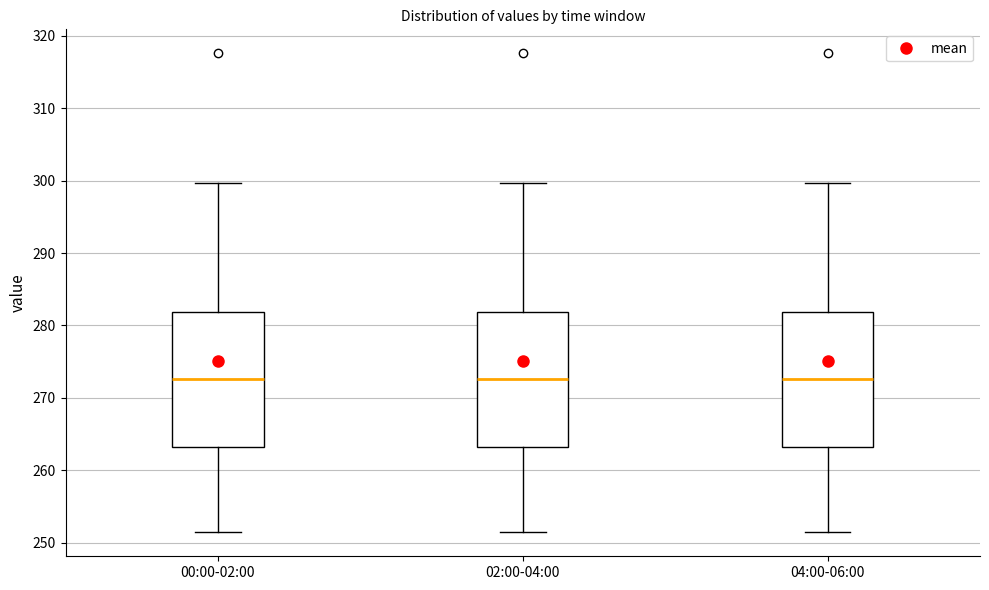

Reading left to right, transcribe this box plot: for each box, give where its median line is, the range the box spans, and where its two whiskers end, as read against the y-axis. The values are not printed on the chart, so give them approximately, as read against the axis.

00:00-02:00: median 273, box 263 to 282, whiskers 251 to 300
02:00-04:00: median 273, box 263 to 282, whiskers 251 to 300
04:00-06:00: median 273, box 263 to 282, whiskers 251 to 300